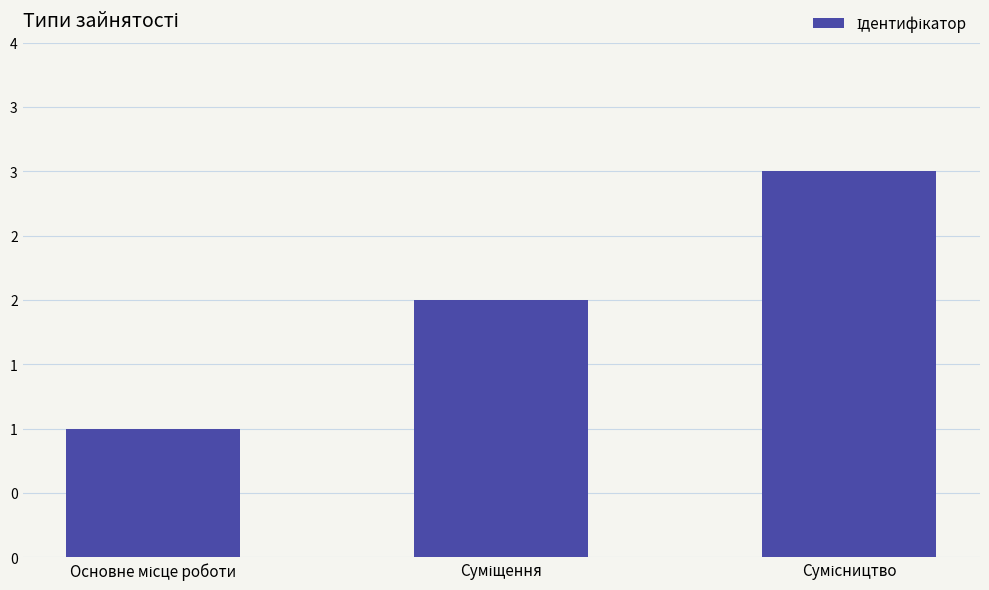

Where is the data nearest to the value 2?

Суміщення